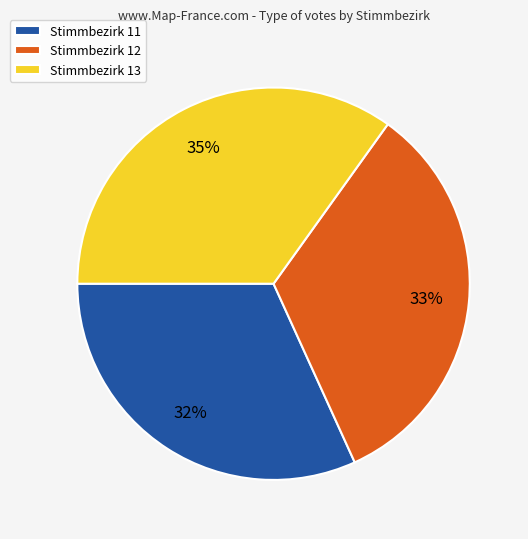

To the nearest percent, what portion does Stimmbezirk 13 represent?

35%